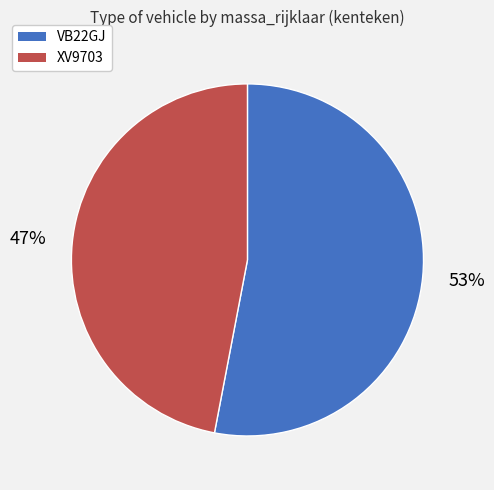

Which slice is the smallest?

XV9703